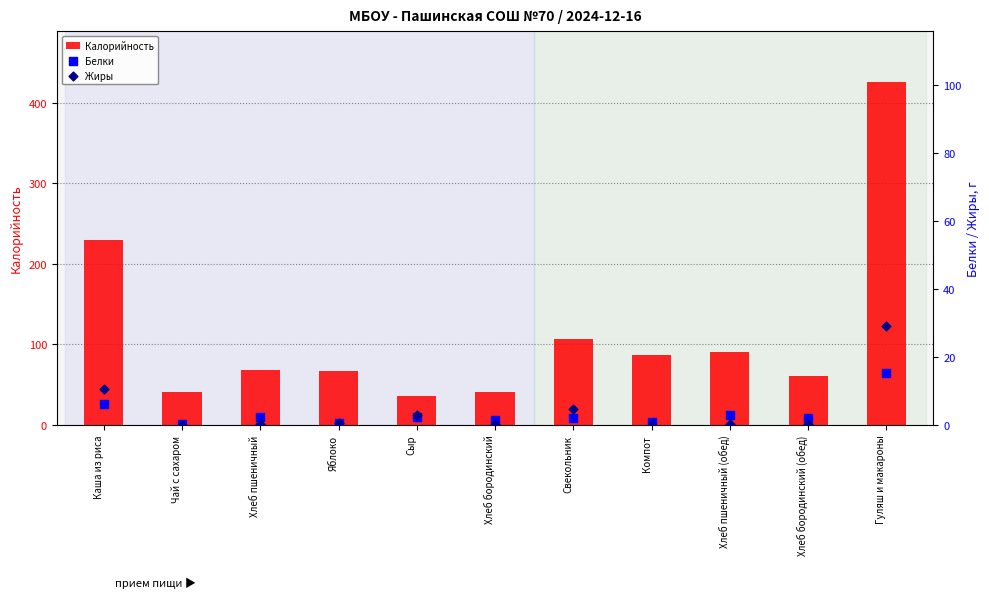

At which category is the sum across all series the highest?

Гуляш и макароны